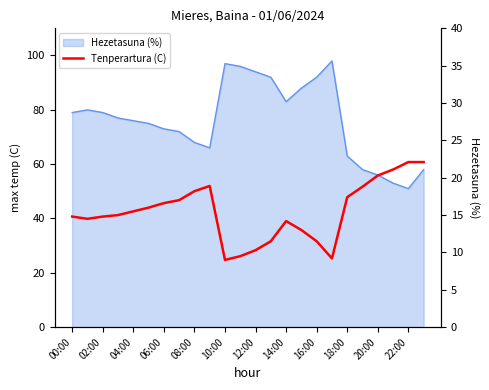

Reading right to left, extract all data points from this chart.

22.1	22.1	21.1	20.3	18.8	17.4	9.2	11.5	13.0	14.2	11.5	10.3	9.5	9.0	18.9	18.2	17.0	16.6	16.0	15.5	15.0	14.8	14.5	14.8